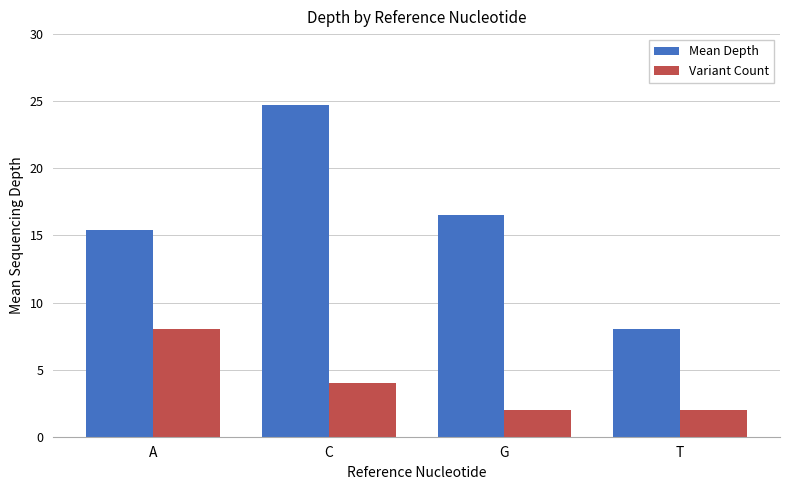

Reading left to right, what are all the values shown in this chart?

Mean Depth: A=15.4	C=24.8	G=16.5	T=8.0
Variant Count: A=8.0	C=4.0	G=2.0	T=2.0